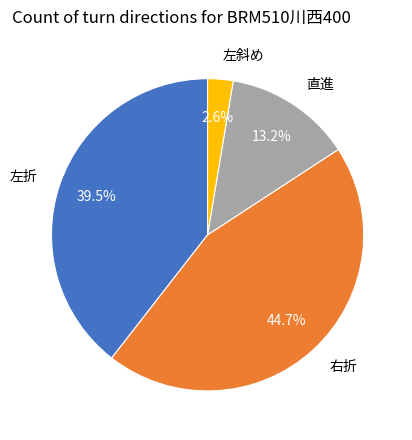

What percentage is the 直進 slice, to the nearest percent?

13%